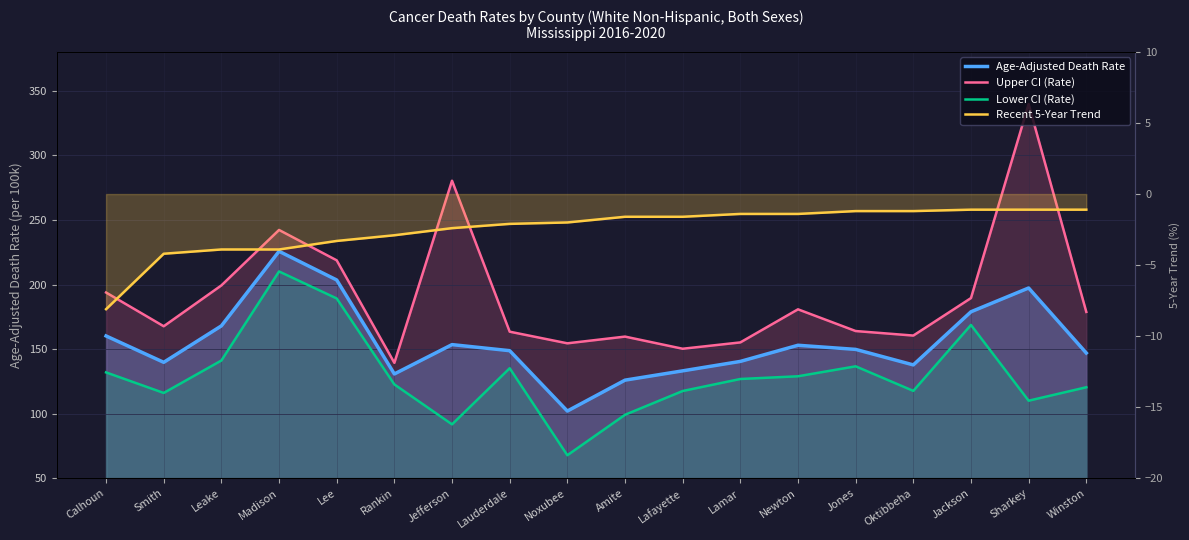

What position from the left is Amite?

10